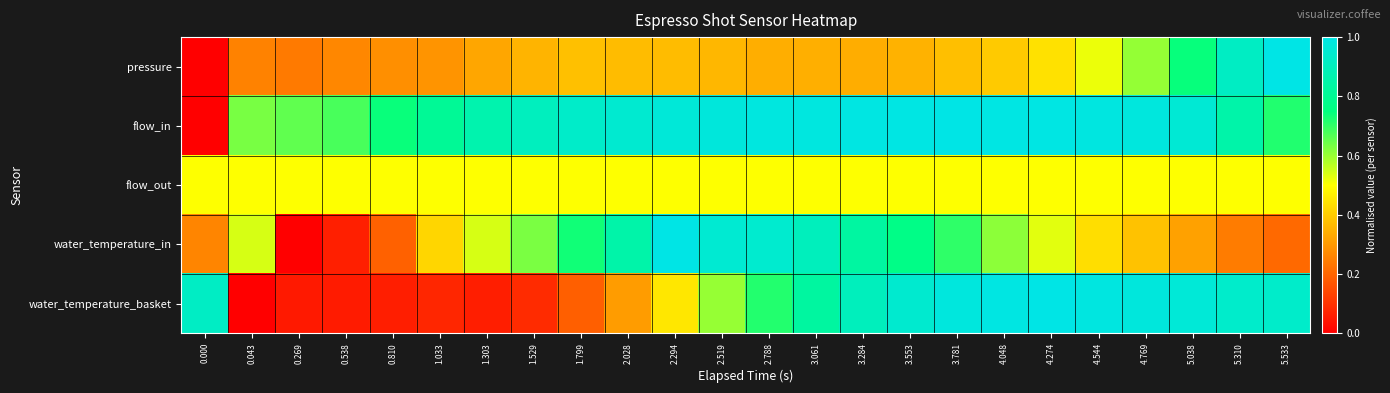

List the series in order of their peak value, highest first.

pressure, flow_in, water_temperature_in, water_temperature_basket, flow_out